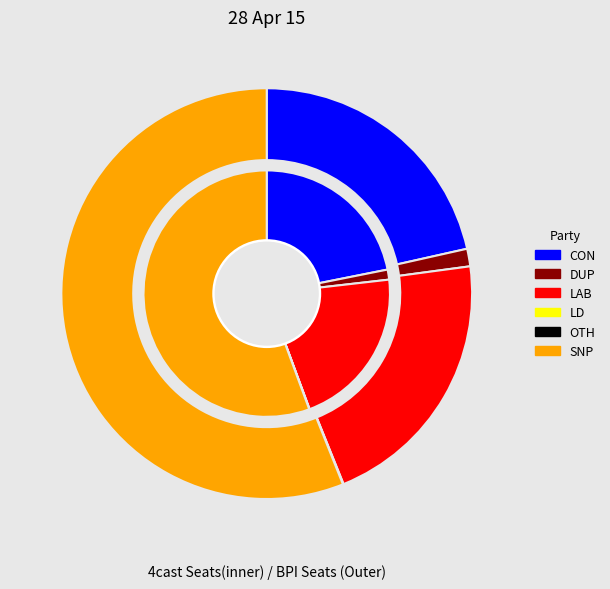

Rank the series at 1 from highest to lowest value.

SNP, CON, LAB, DUP, LD, OTH